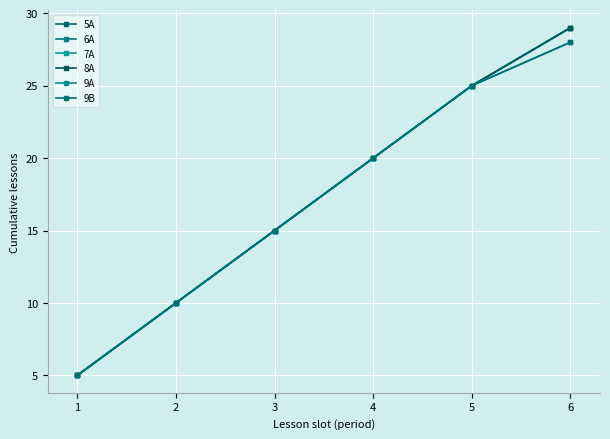

At which label does 7A first exceed 20?

5